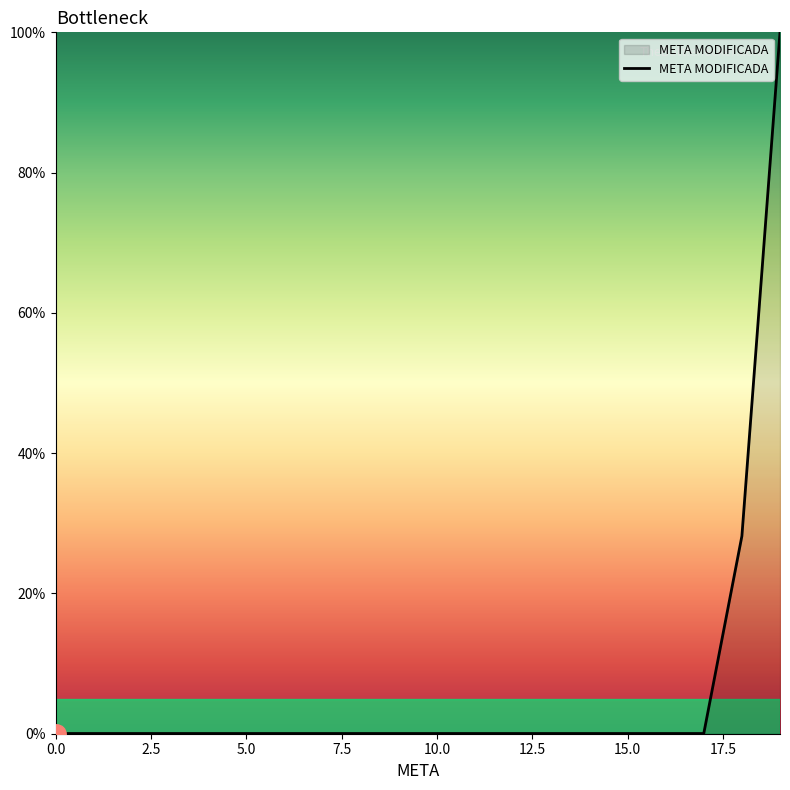

What is the difference between the maximum and minimum values?

100.0